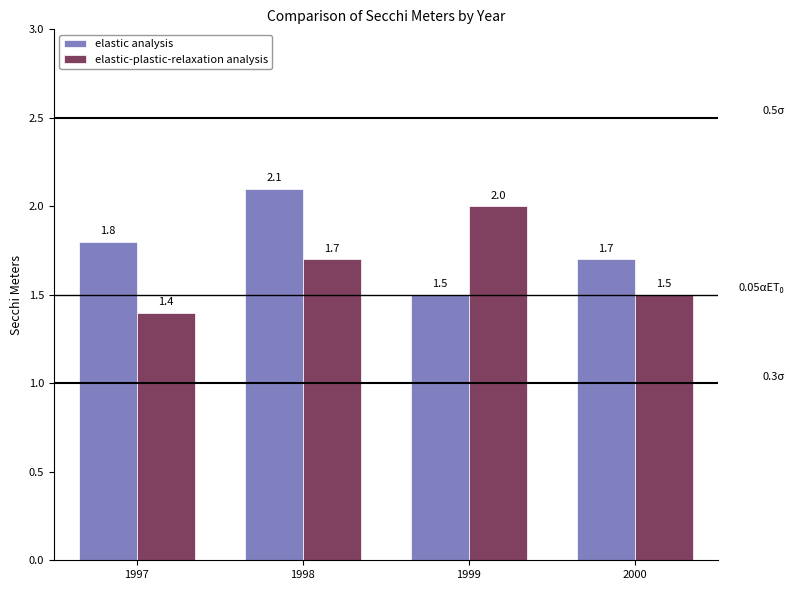

True or false: elastic-plastic-relaxation analysis has a value of 3.5 at 1999.

False